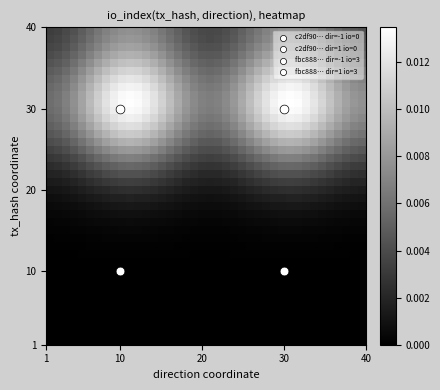

How many data points does each series have?

40